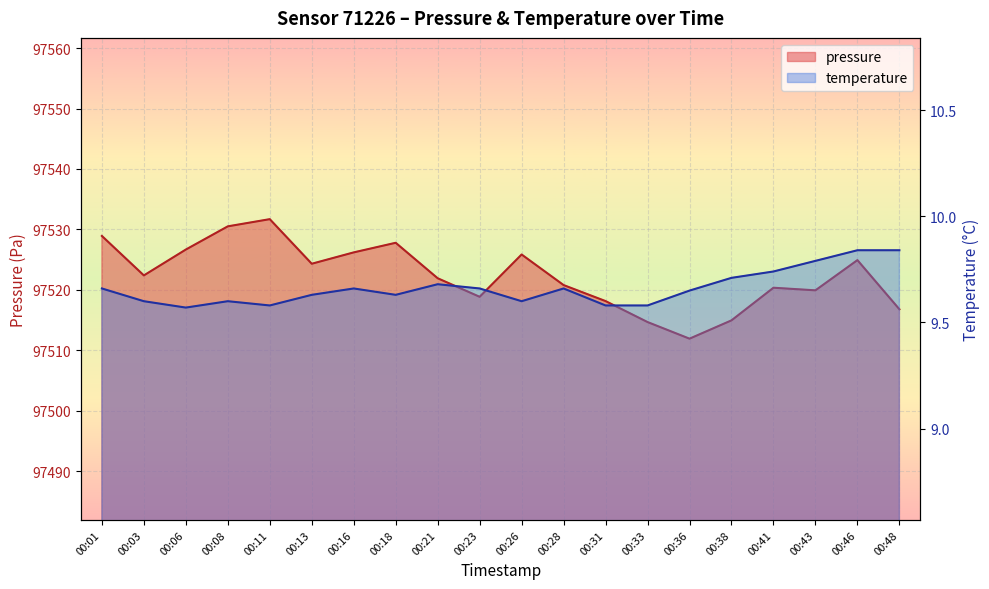

The value of temperature at 00:26 is 13.0. True or false?

False